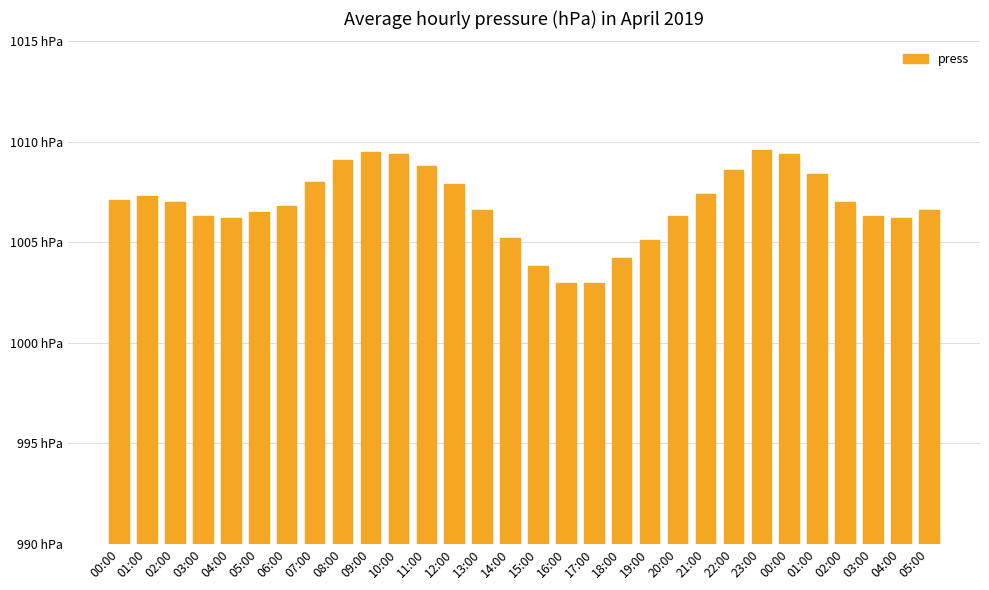

What is the difference between the values at 10:00 and 03:00?

3.1